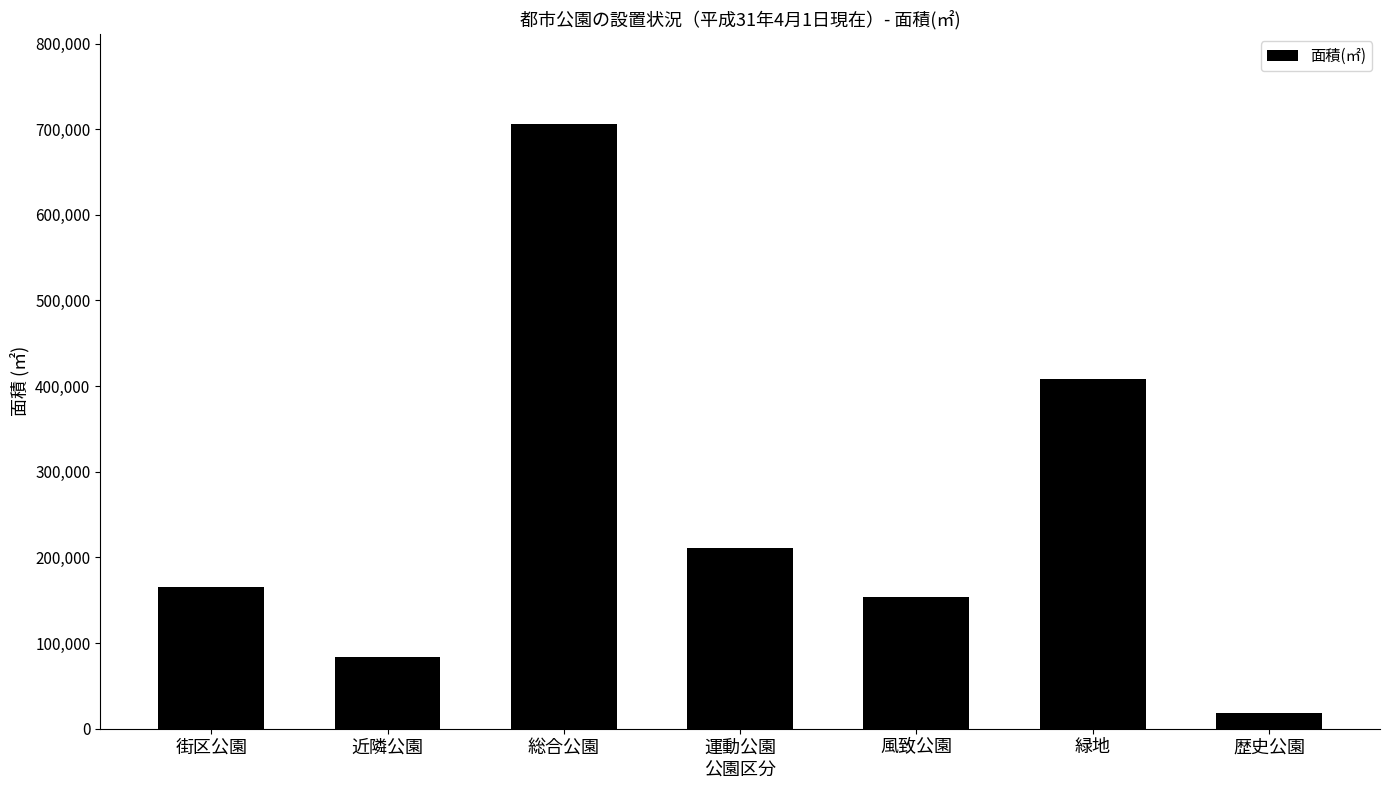

What is the smallest value displayed?

18492